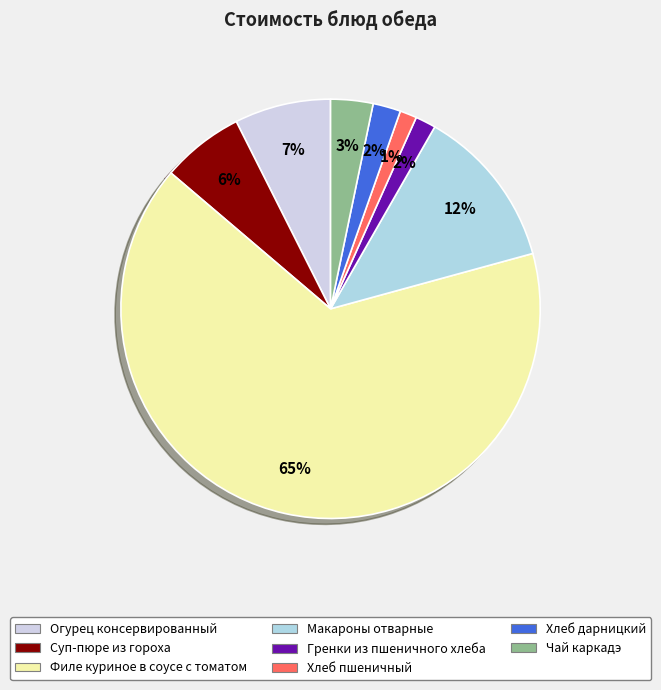

Is there any slice that represents more than half of the pie?

Yes